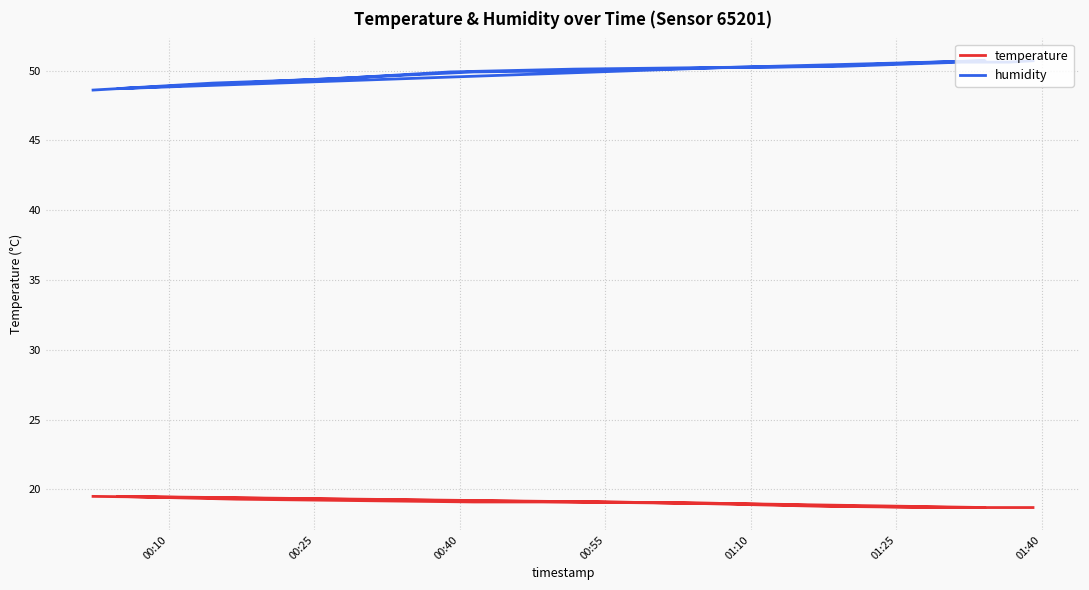

What is the greatest value displayed?

50.7